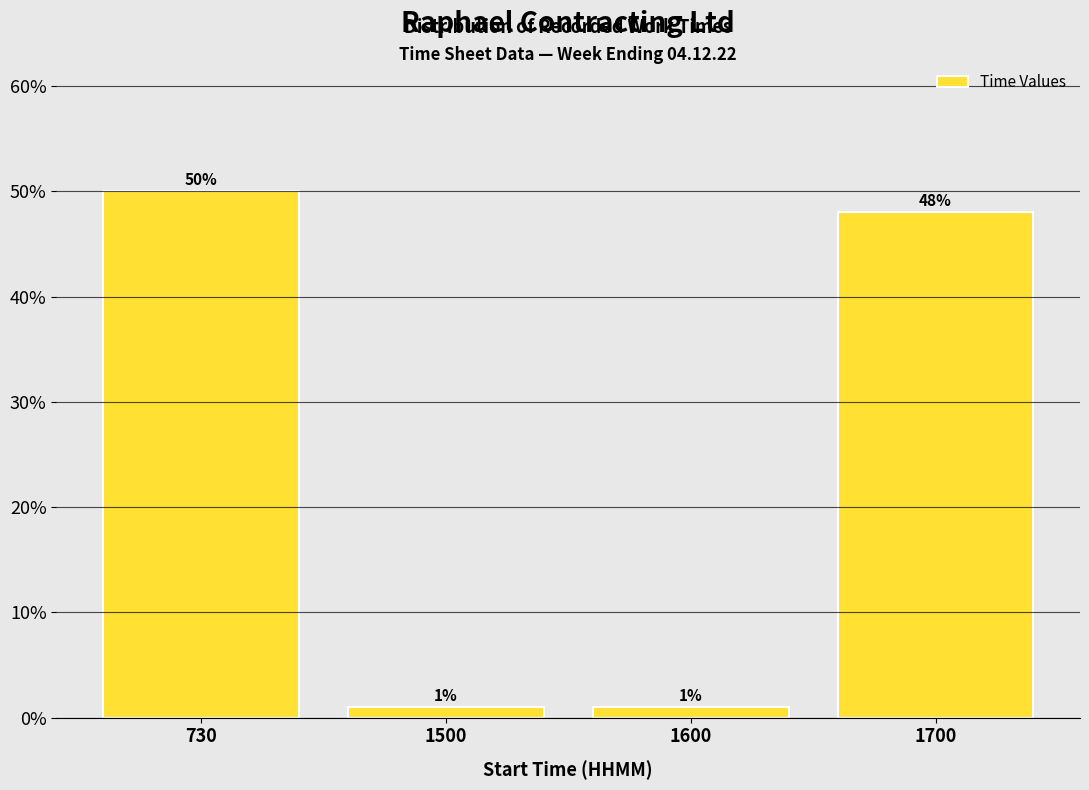

Reading left to right, what are all the values shown in this chart?

730=50	1500=1	1600=1	1700=48